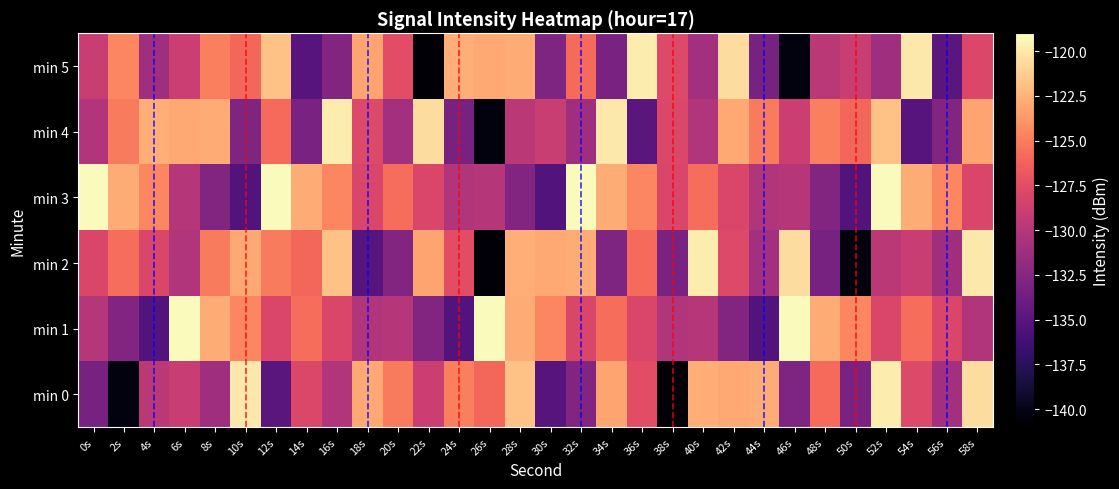

How many data points does each series have?

30